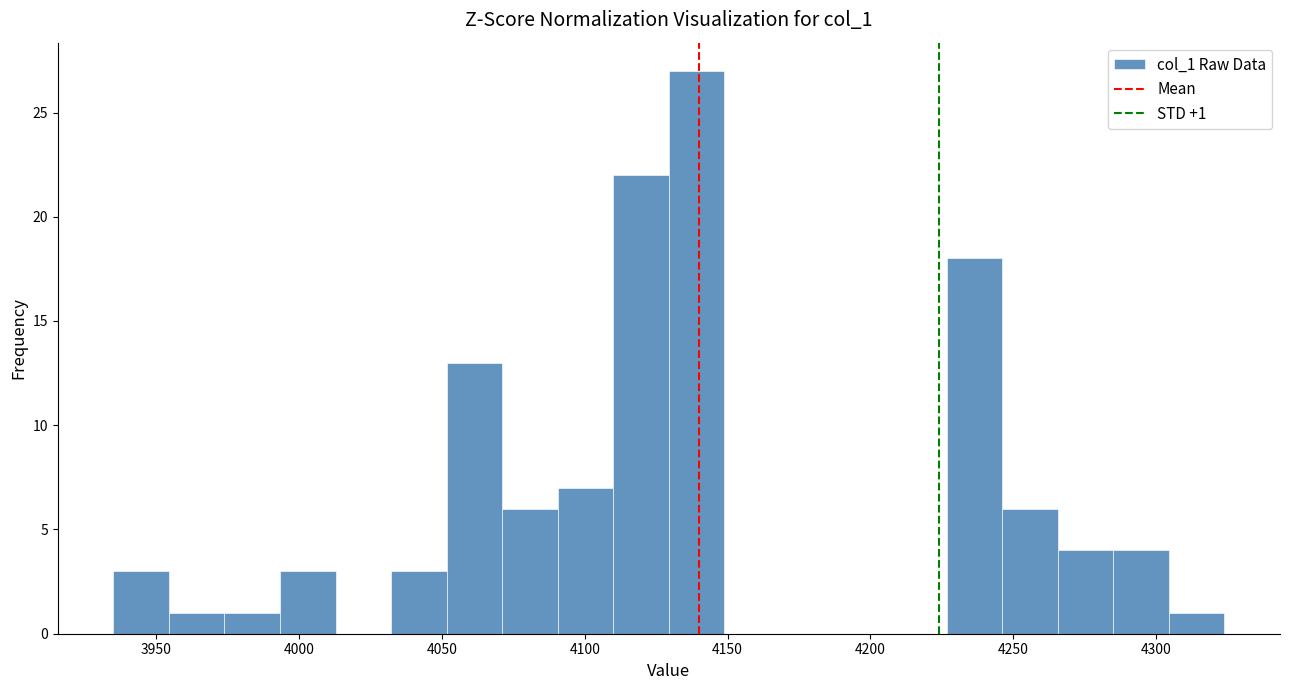

Around what value on the x-axis is the tallest bar? Give the approximate position of its centre, as read against the axis.

4140